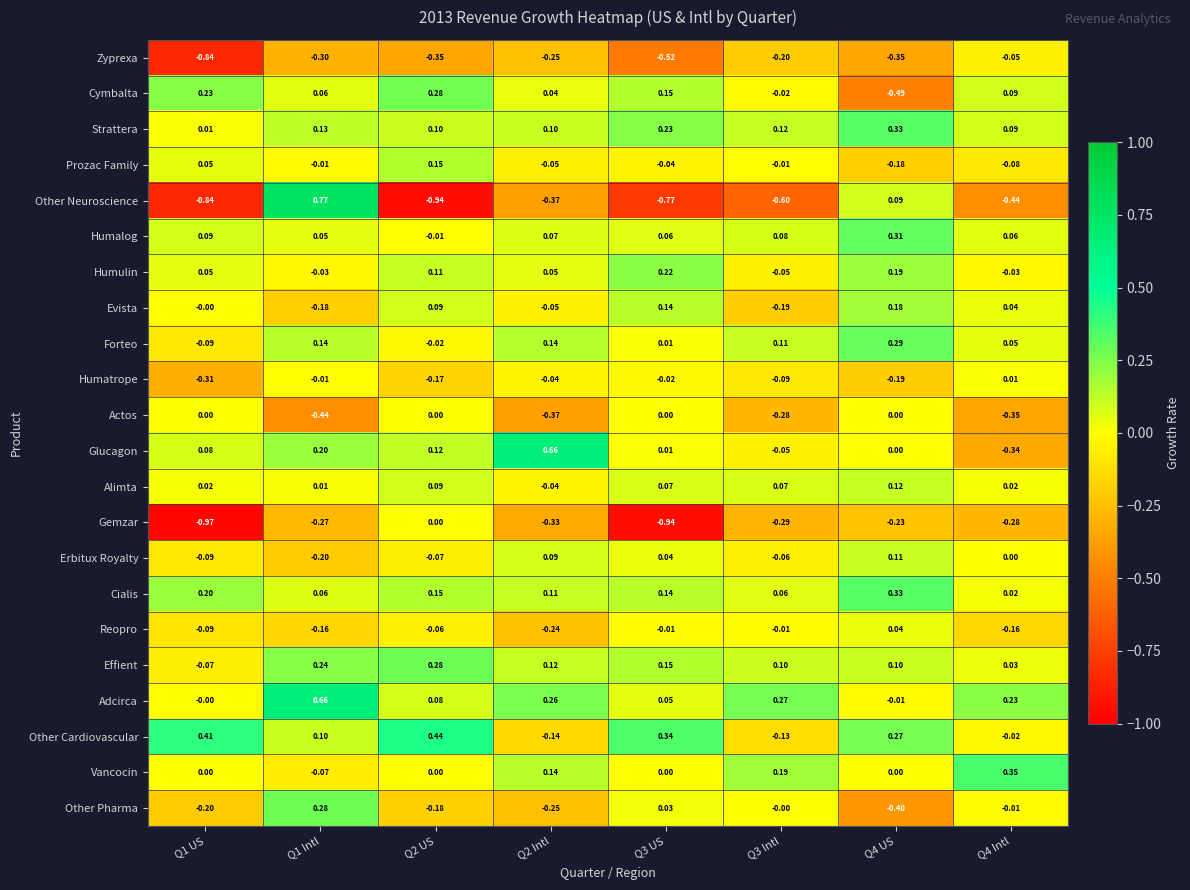

Between Q3 US and Q4 Intl, which series saw the biggest shift?

Gemzar